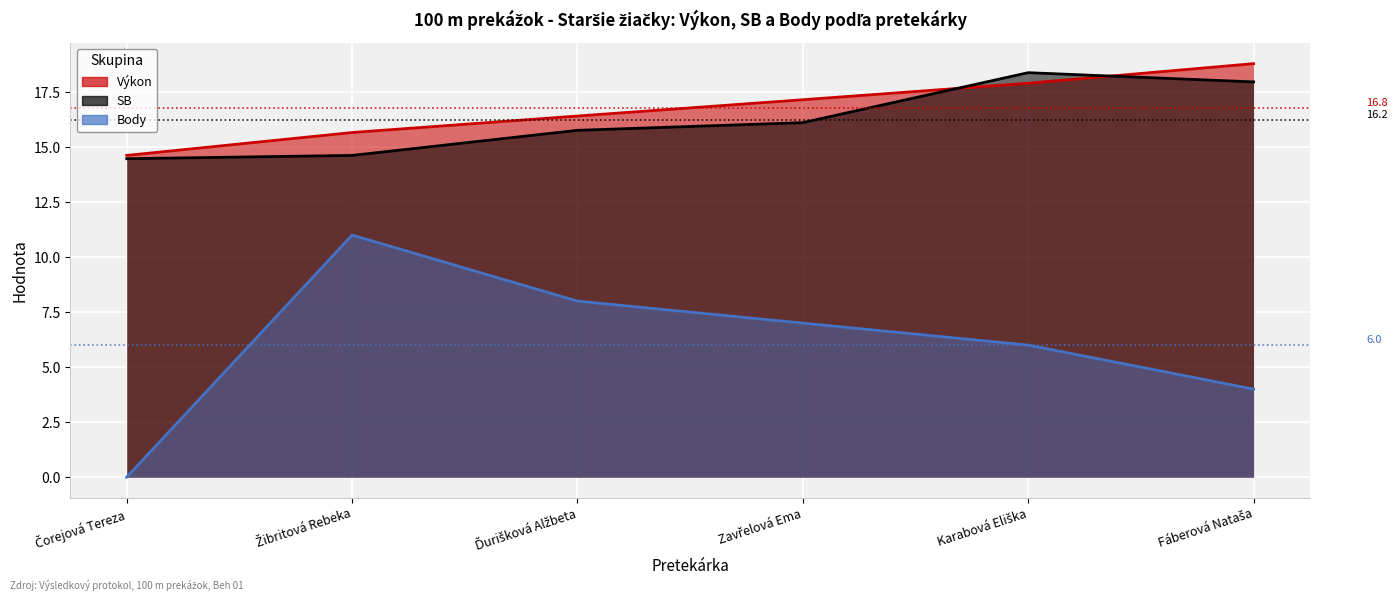

Rank the series at Karabová Eliška from lowest to highest value.

Body, Výkon, SB